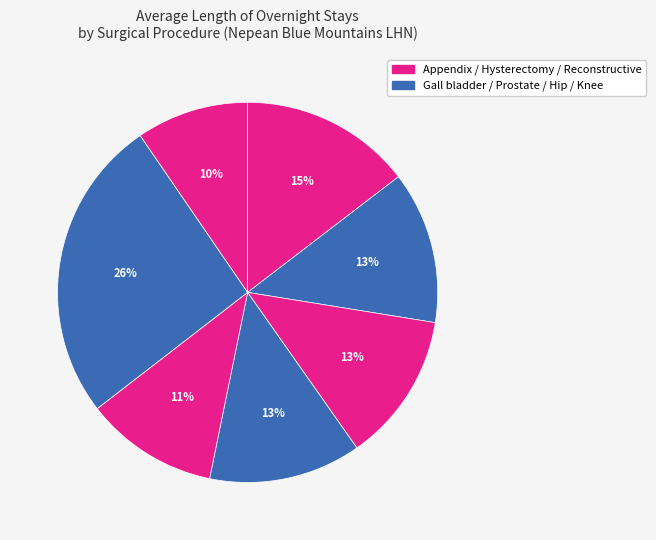

How many slices are in this pie chart?

7